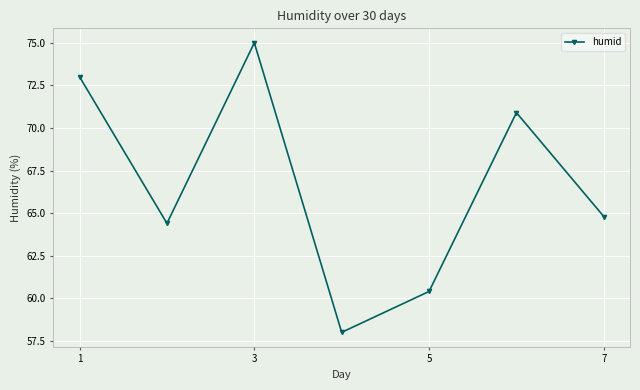

True or false: the data has more than 2 interior local peaks.

False